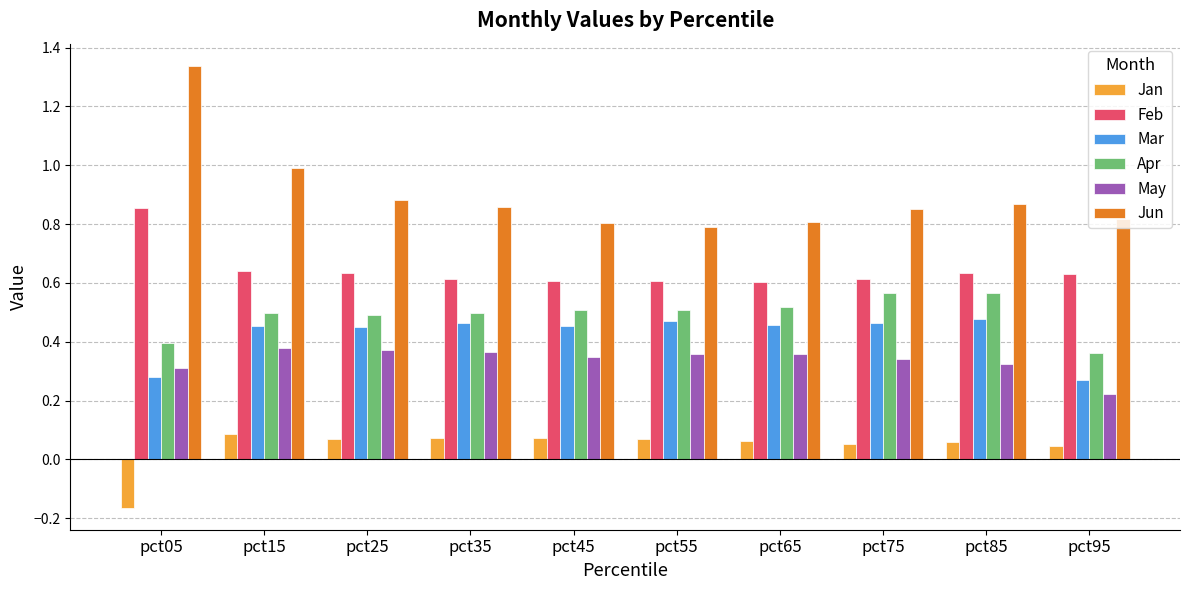

Which series has the largest range (max minus min)?

Jun